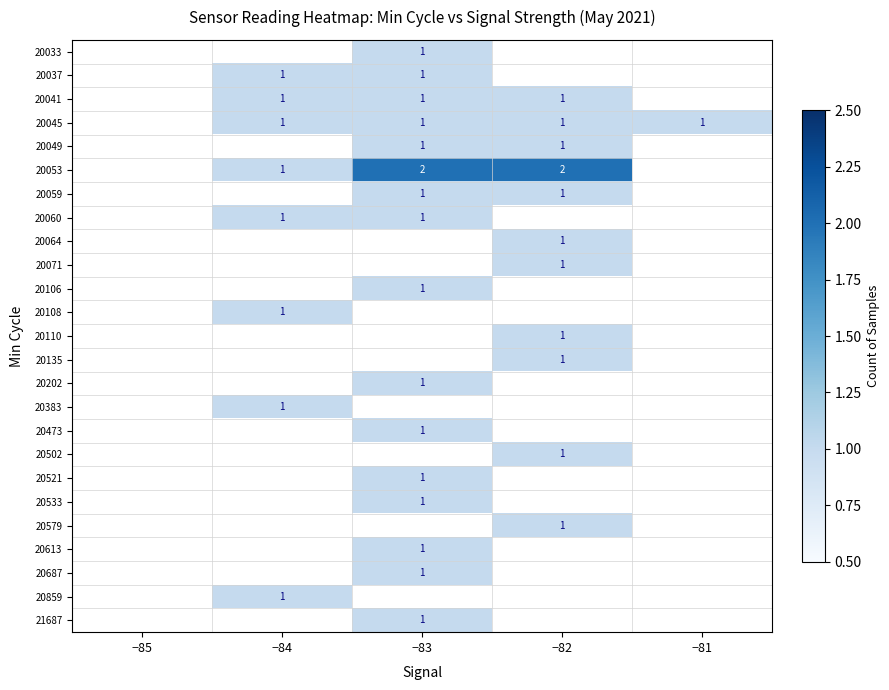

Is it true that 20502 equals 1 at −82?

True